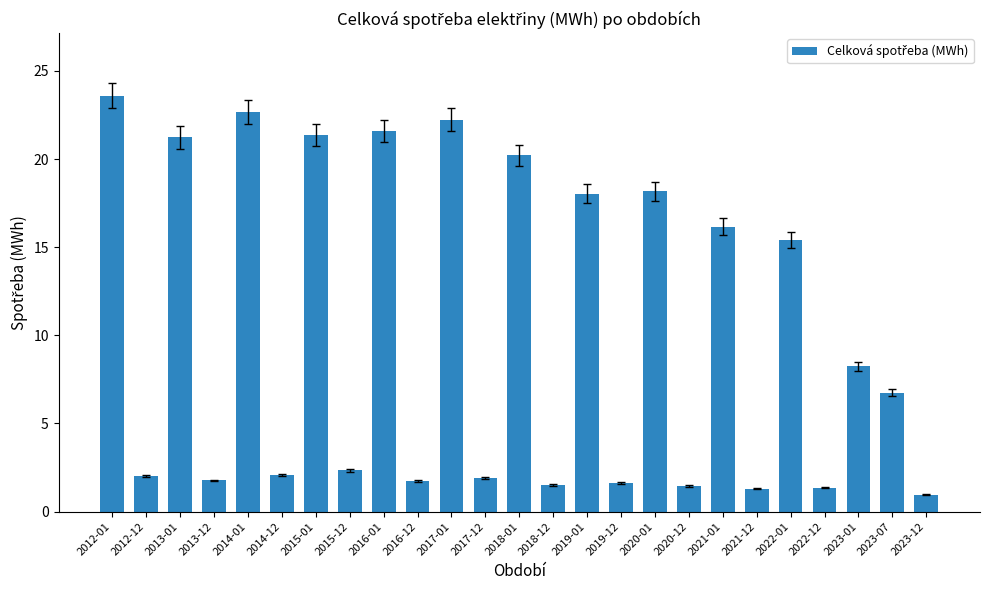

The chart shows a value of 1.8 at 2013-12. True or false?

True